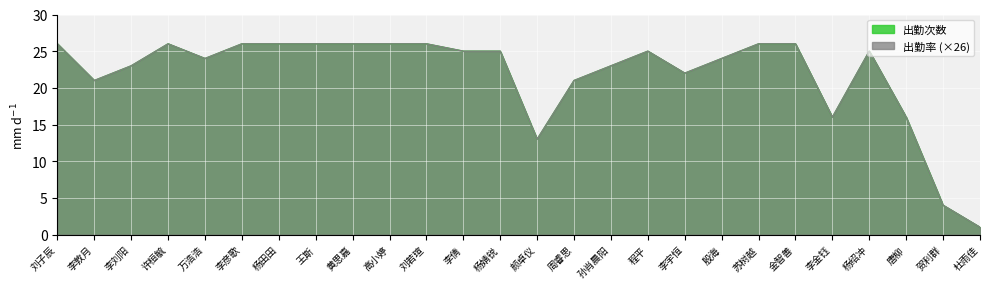

Does the chart display data point markers on the line(s)?

No